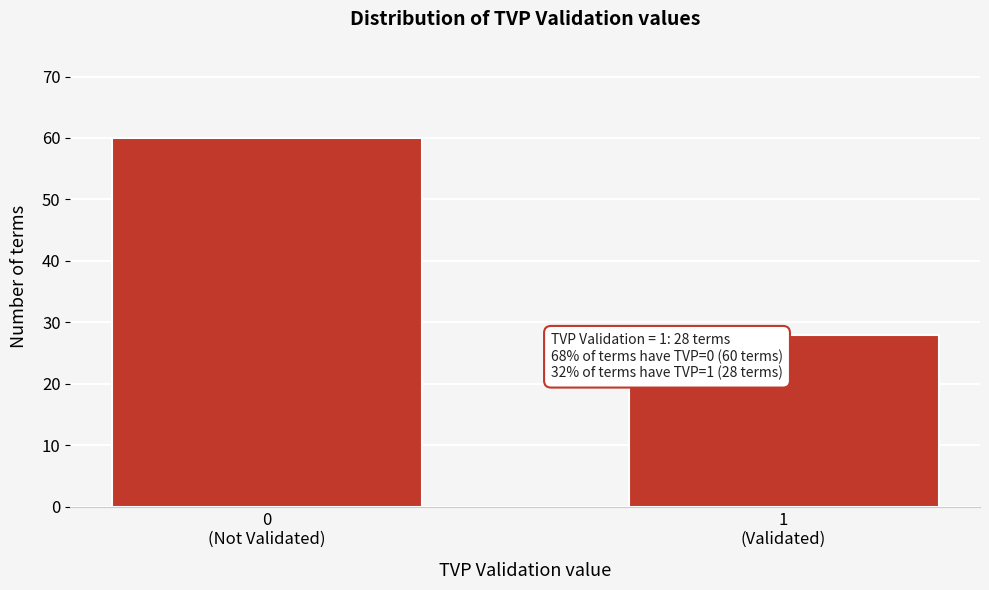

Reading left to right, extract all data points from this chart.

60	28